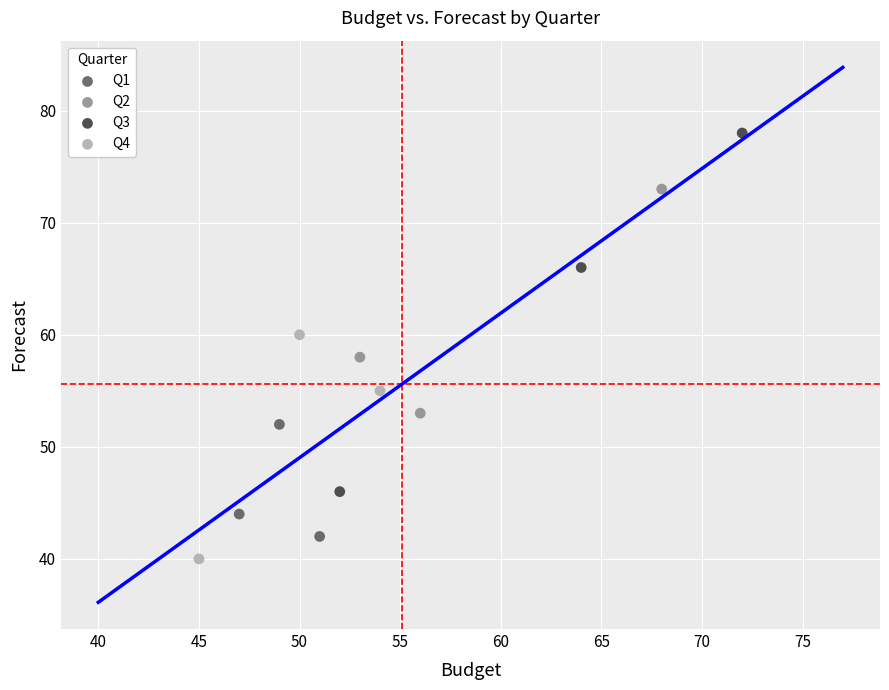

Which series has the largest Y range (max minus min)?

Q3